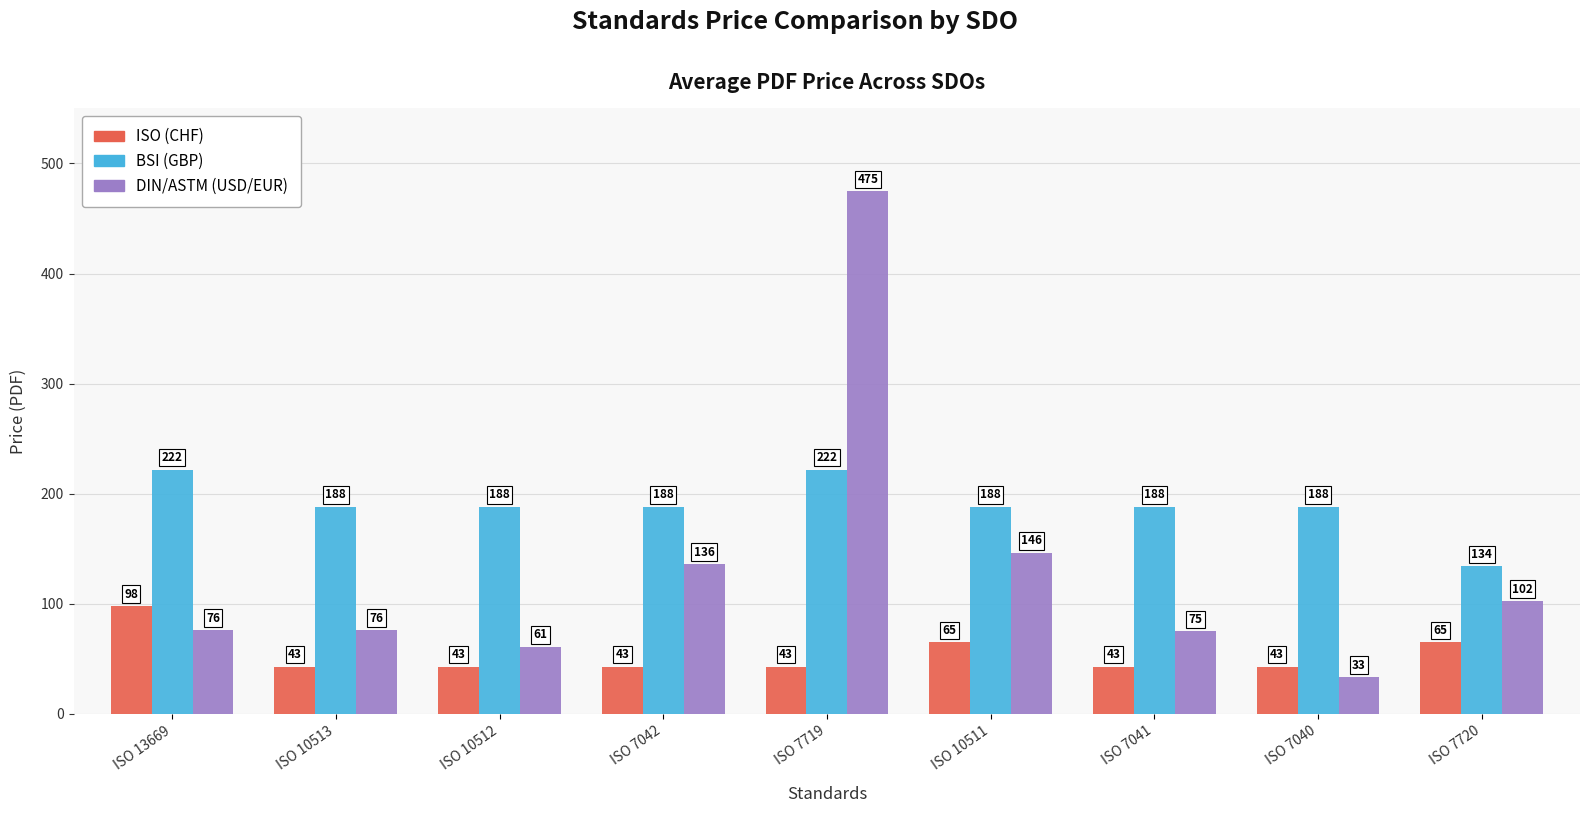

What is the sum of all DIN/ASTM (USD/EUR) values?

1180.4